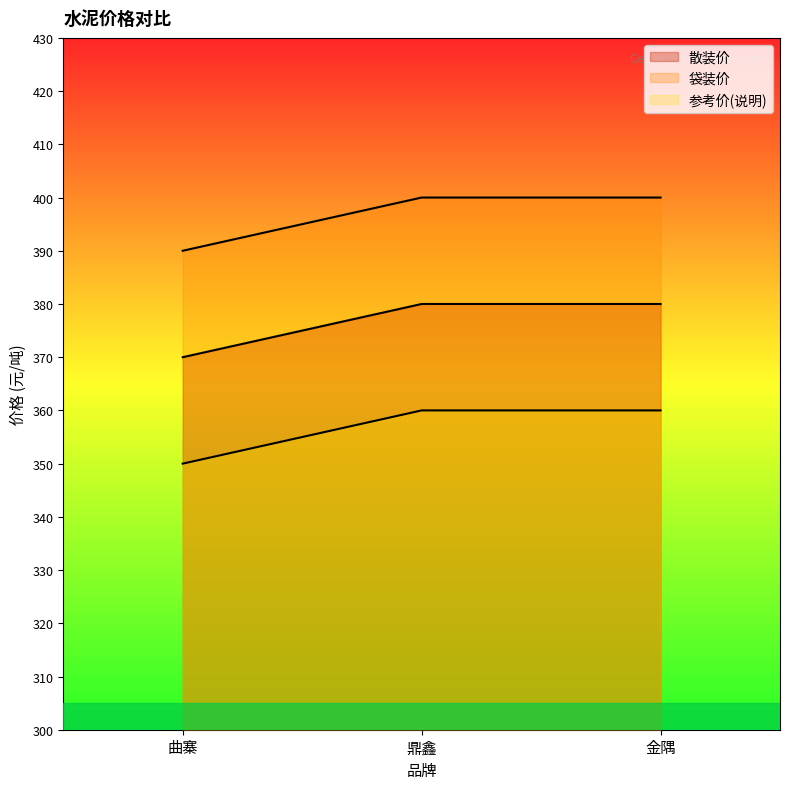

Which has a higher value, 金隅 or 鼎鑫?

金隅